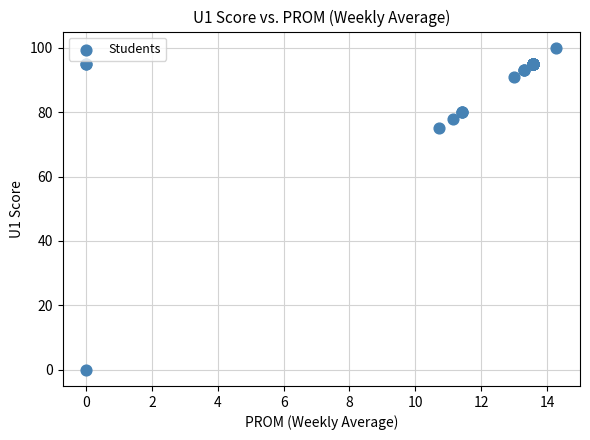

What Y value in the scatter plot is closest to 50?

75